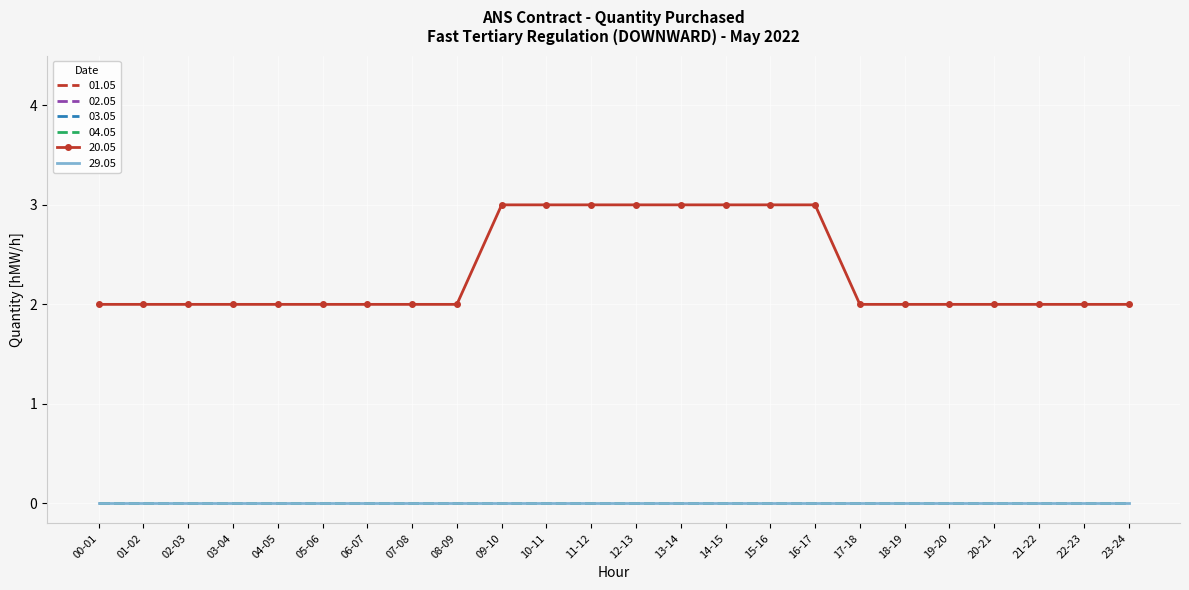

At how many categories does at least one series exceed 2?

8